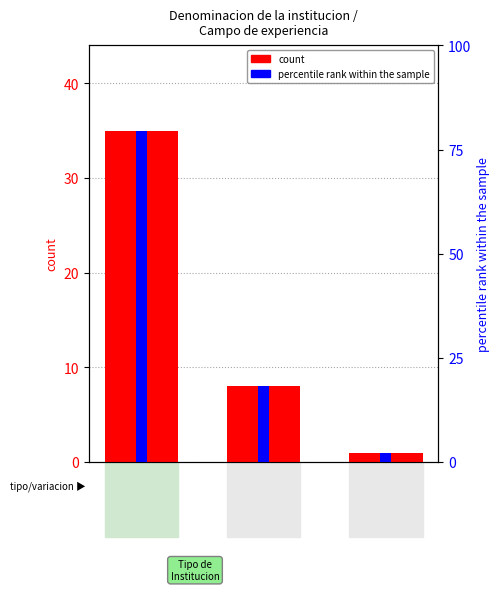

Reading right to left, what are all the values shown in this chart?

count: 1.0	8.0	35.0
percentile rank within the sample: 2.3	18.2	79.5